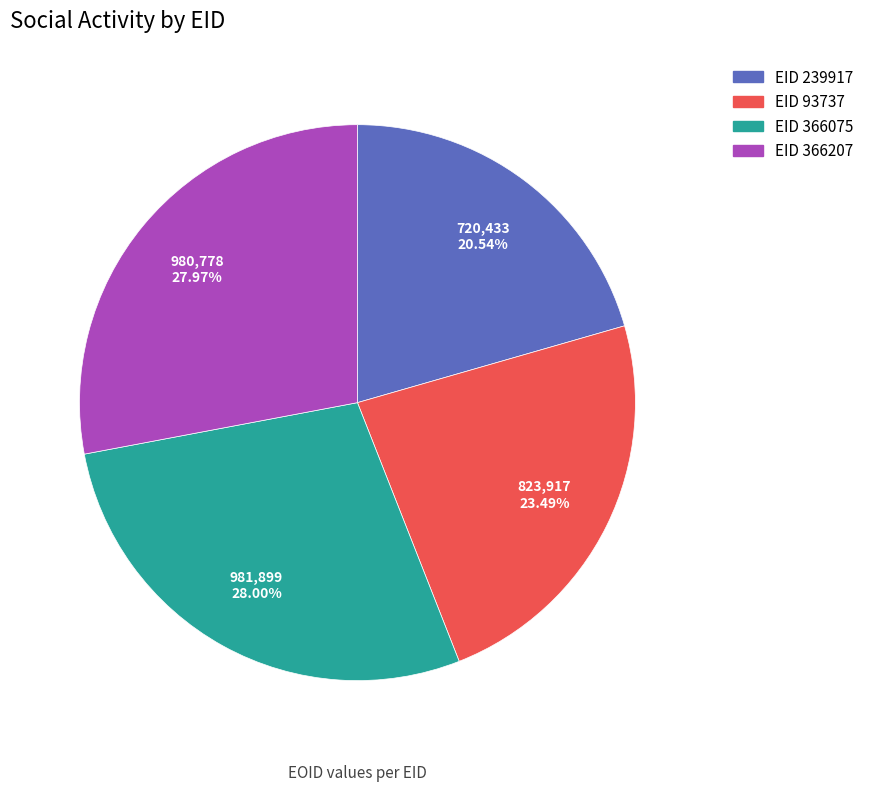

Is there any slice that represents more than half of the pie?

No